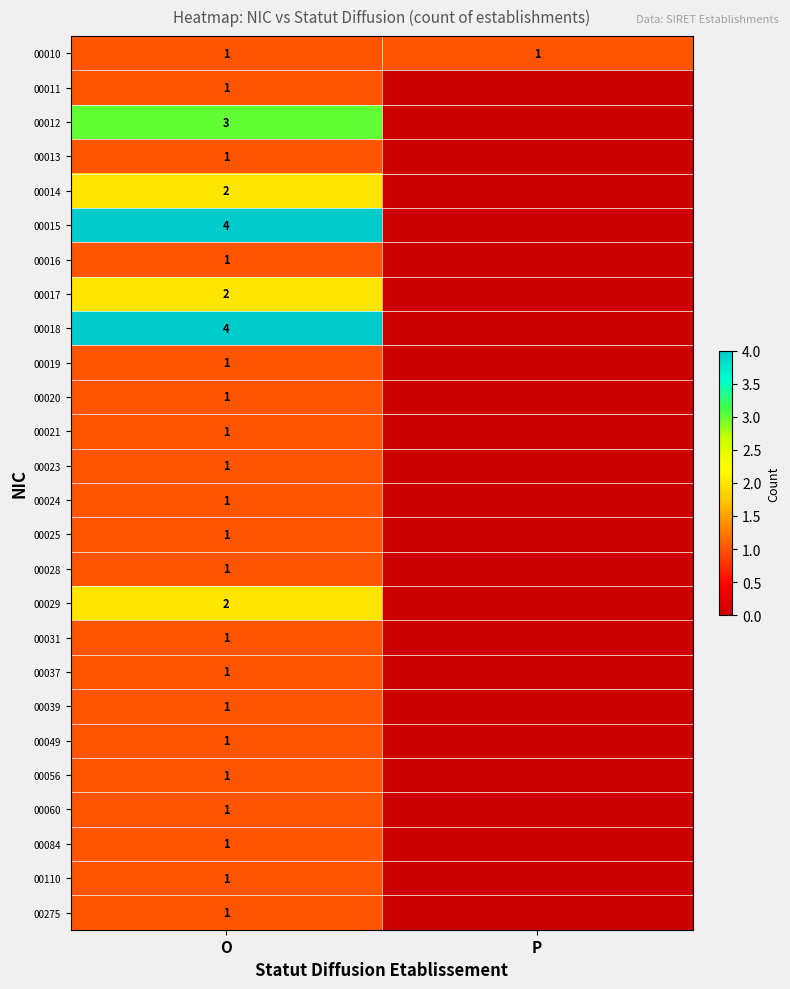

What is the total value across all series at O?

37